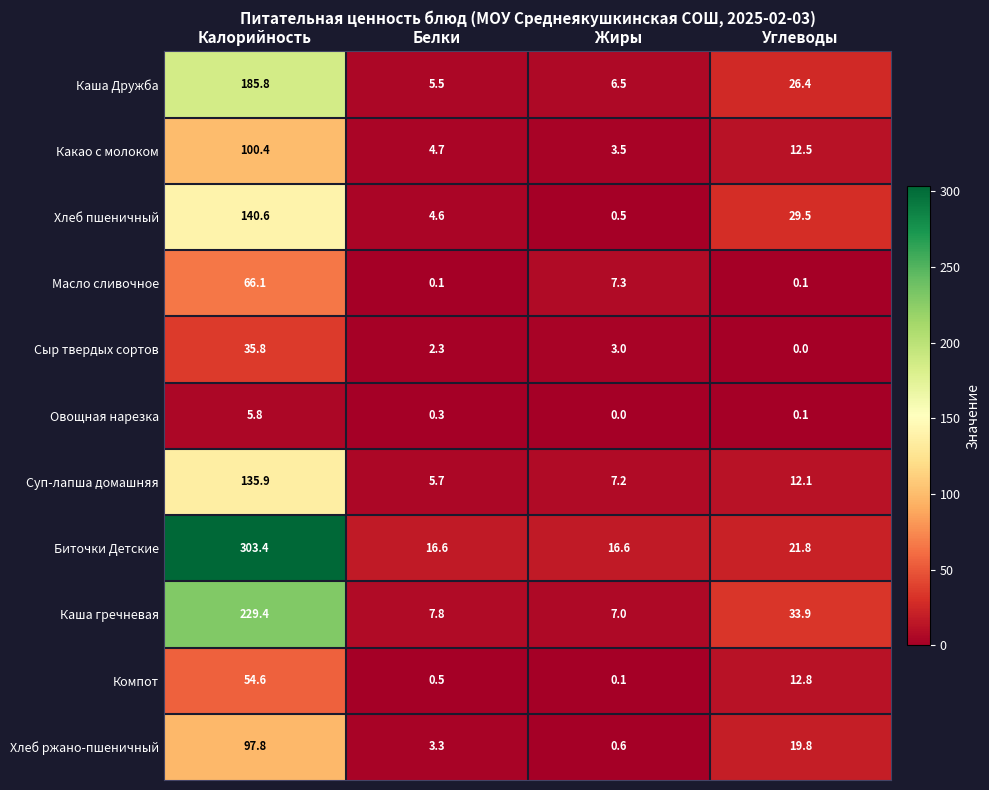

What is the sum of all Масло сливочное values?

73.6